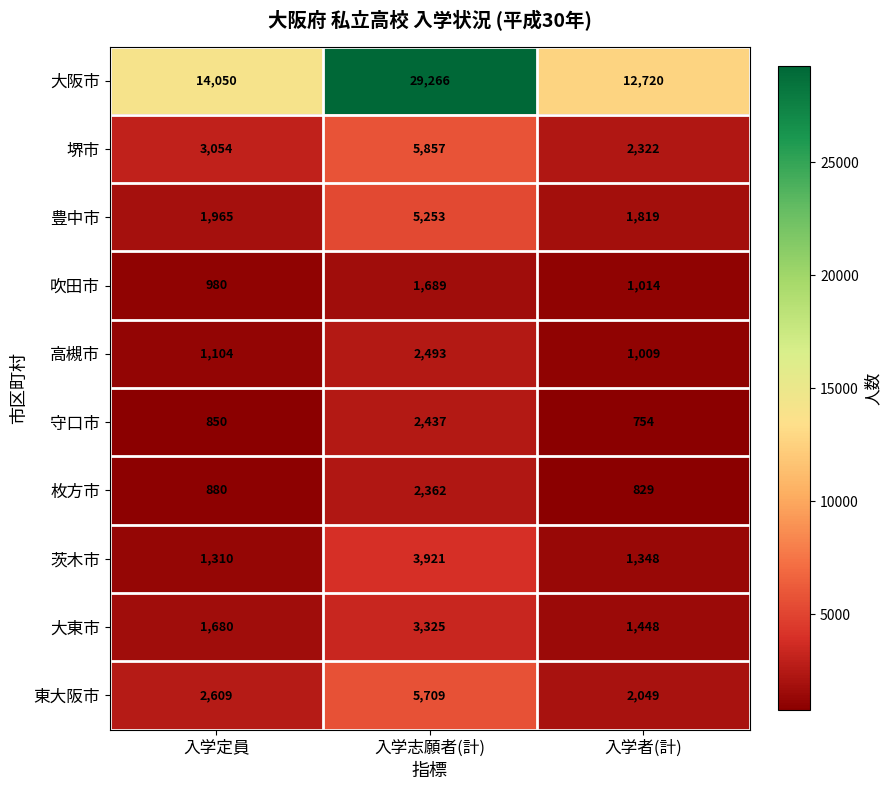

True or false: 吹田市 has a value of 968 at 入学志願者(計).

False